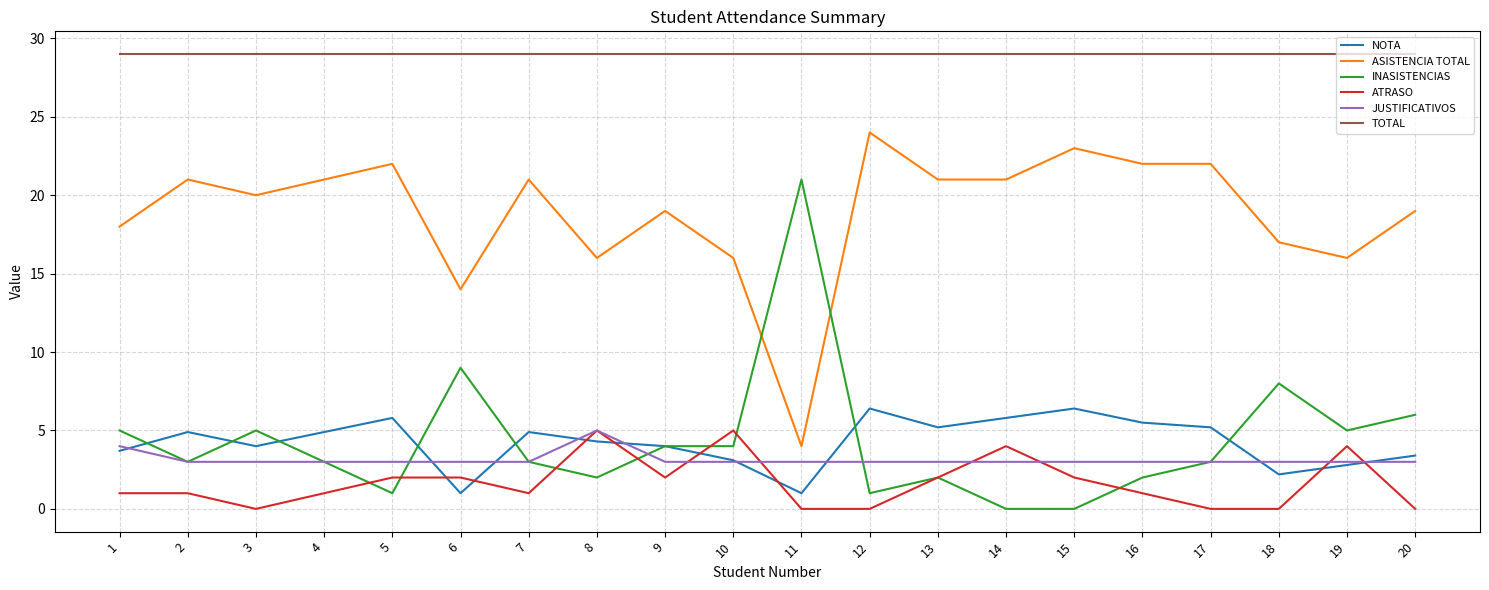

What is the greatest value displayed?

29.0